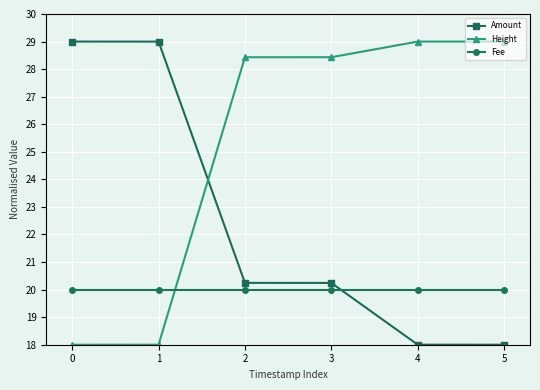

What is the greatest value displayed?

29.0